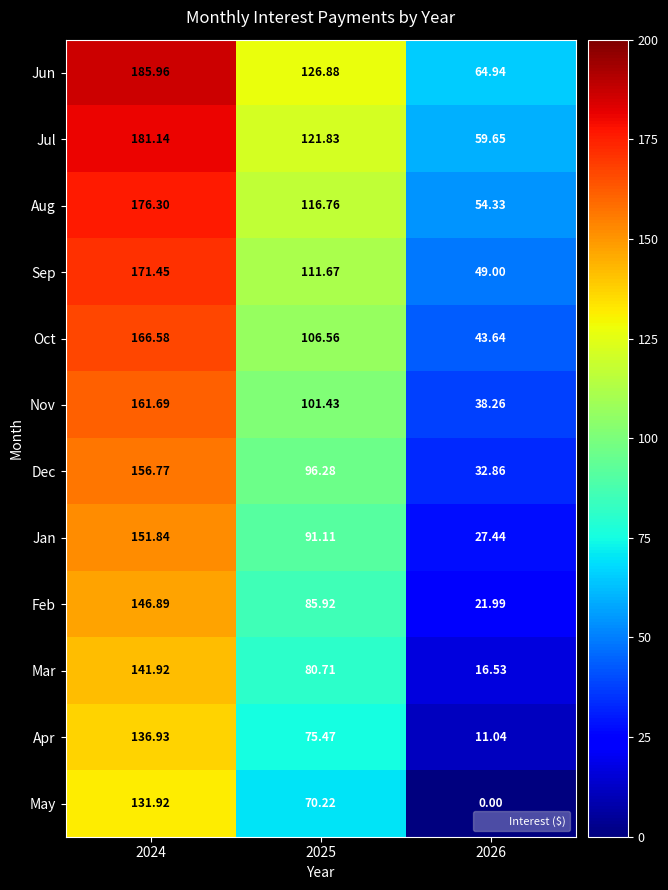

Rank the series at 2024 from lowest to highest value.

May, Apr, Mar, Feb, Jan, Dec, Nov, Oct, Sep, Aug, Jul, Jun